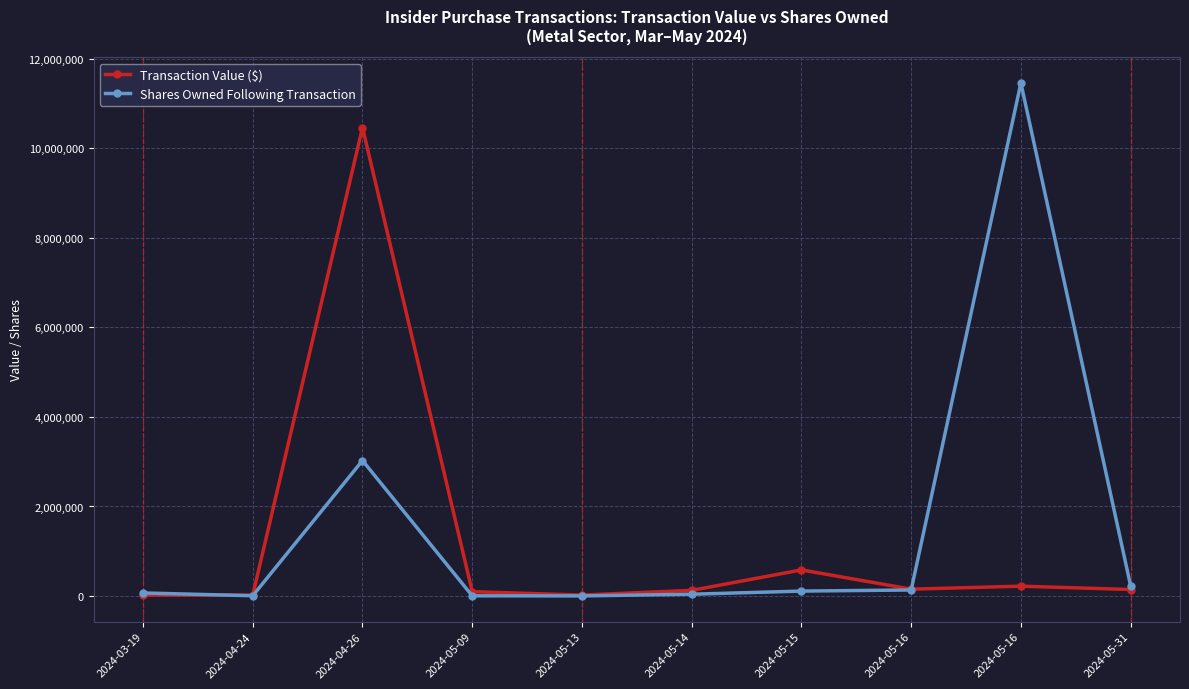

How many lines are shown in the chart?

2